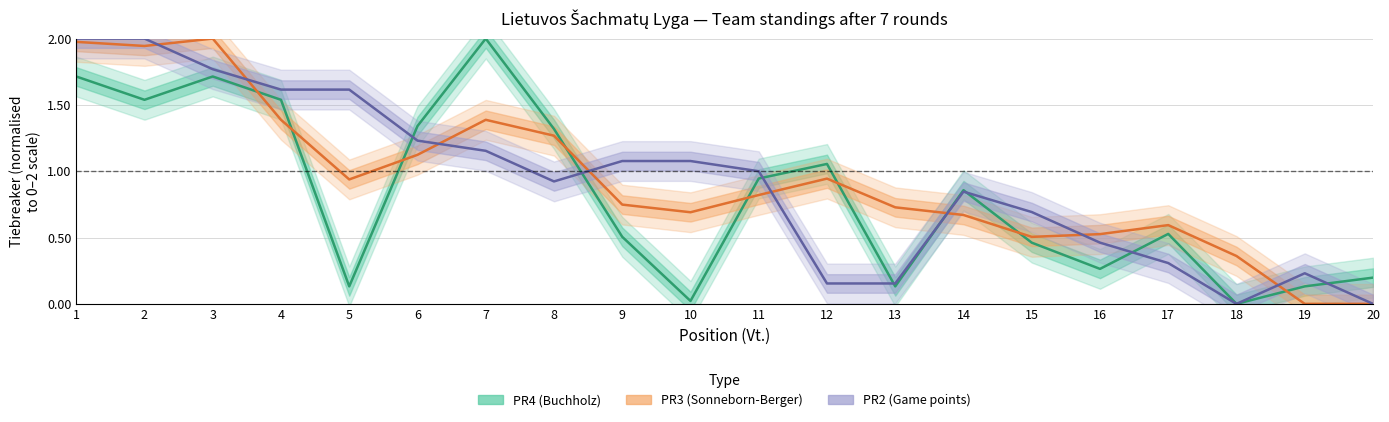

Rank the categories by PR2 value from highest to lowest.

1, 2, 3, 4, 5, 6, 7, 9, 10, 11, 8, 14, 15, 16, 17, 19, 12, 13, 18, 20